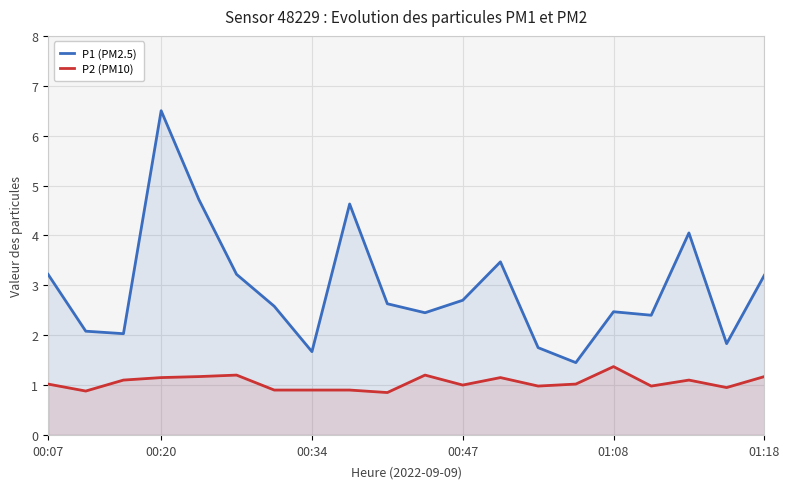

What is the greatest value displayed?

6.5